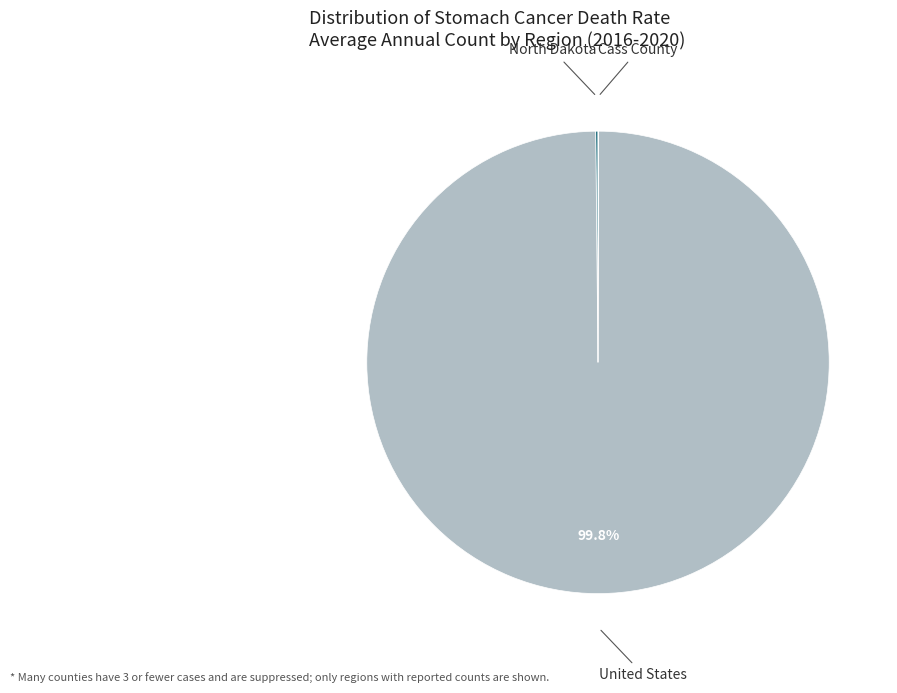

Does United States represent more than half of the total?

Yes